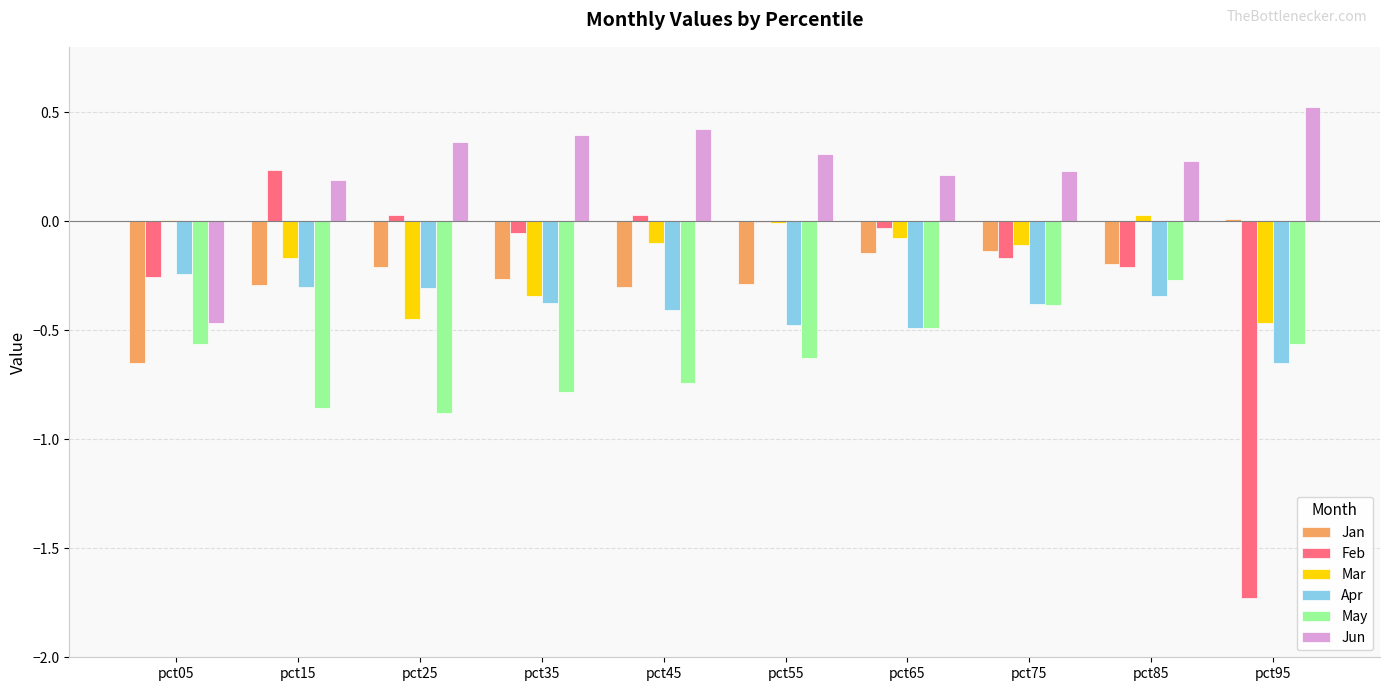

What is the sum of all Jan values?

-2.5